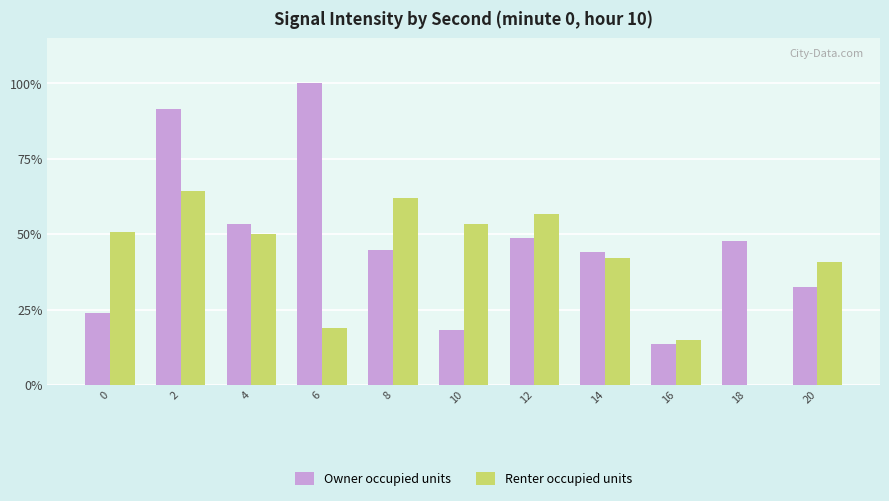

Where is Renter occupied units nearest to the value 32?

20